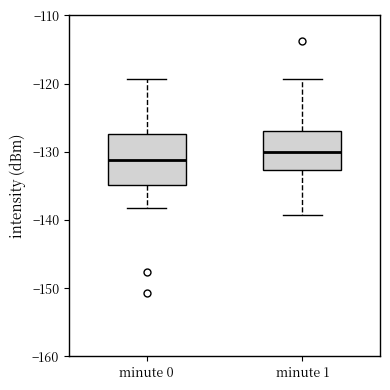

Which box is the tallest, from its lower edge to its upper edge?

minute 0